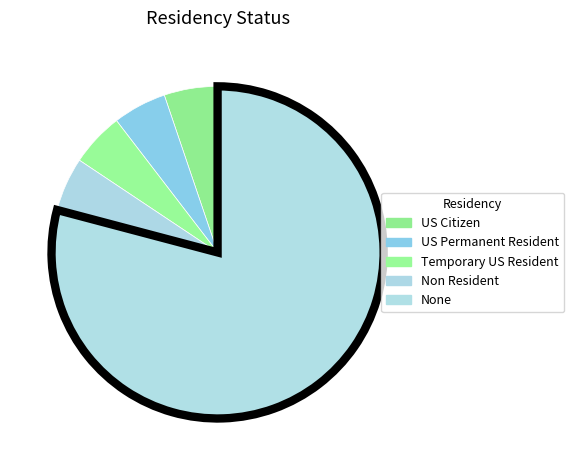

Count the number of slices in the pie.

5